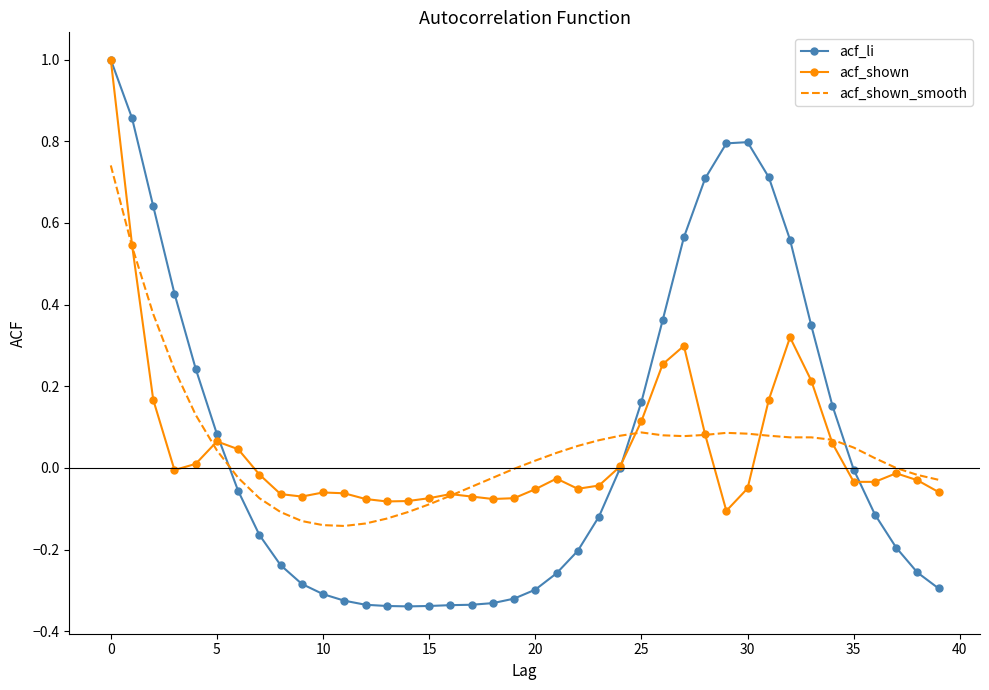

Which series has the widest spread of values?

acf_li